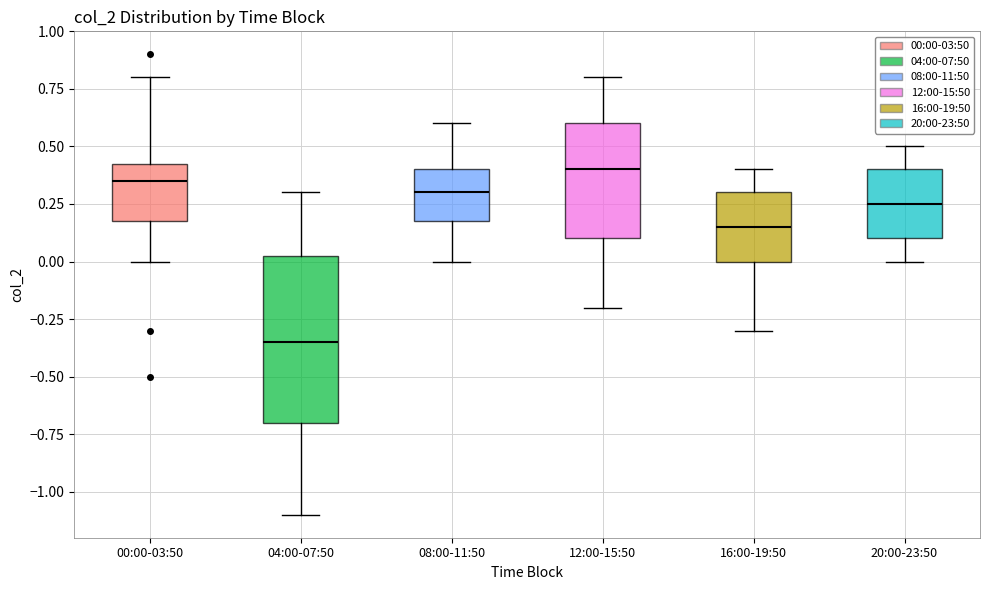

Reading left to right, transcribe this box plot: for each box, give where its median line is, the range the box spans, and where its two whiskers end, as read against the y-axis. The values are not printed on the chart, so give them approximately, as read against the axis.

00:00-03:50: median 0.35, box 0.20 to 0.45, whiskers 0.00 to 0.80
04:00-07:50: median -0.35, box -0.70 to 0.05, whiskers -1.10 to 0.30
08:00-11:50: median 0.30, box 0.20 to 0.40, whiskers 0.00 to 0.60
12:00-15:50: median 0.40, box 0.10 to 0.60, whiskers -0.20 to 0.80
16:00-19:50: median 0.15, box 0.00 to 0.30, whiskers -0.30 to 0.40
20:00-23:50: median 0.25, box 0.10 to 0.40, whiskers 0.00 to 0.50